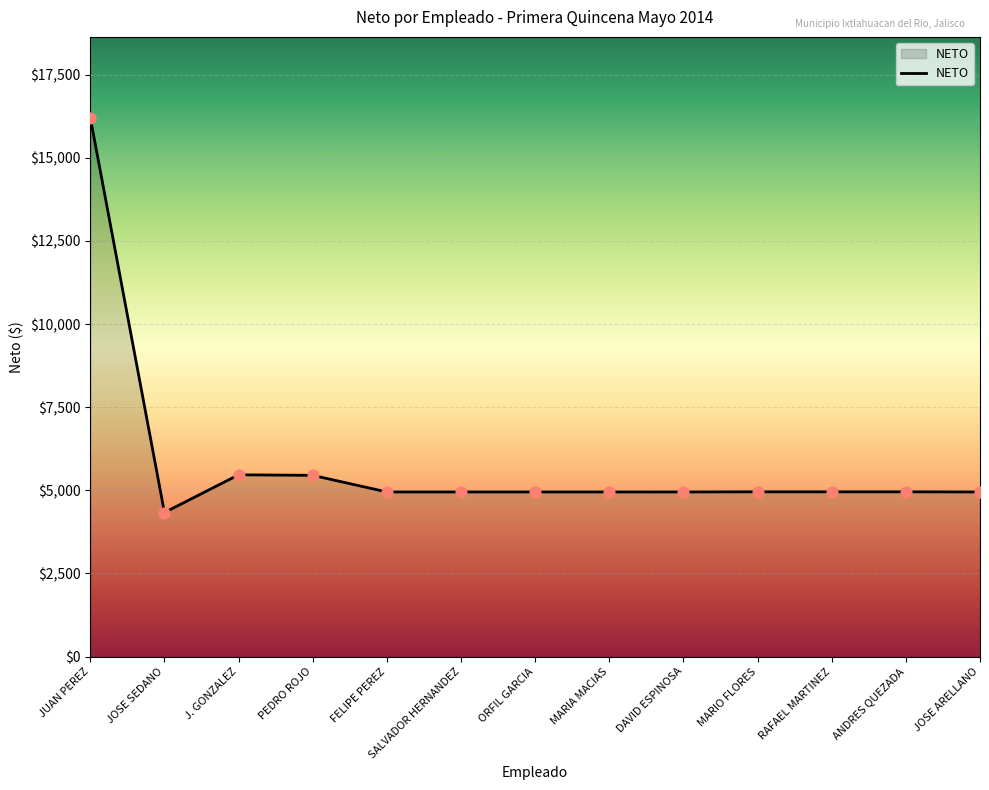

Approximately how many times larger is the value at JUAN PEREZ compared to DAVID ESPINOSA?

3.3